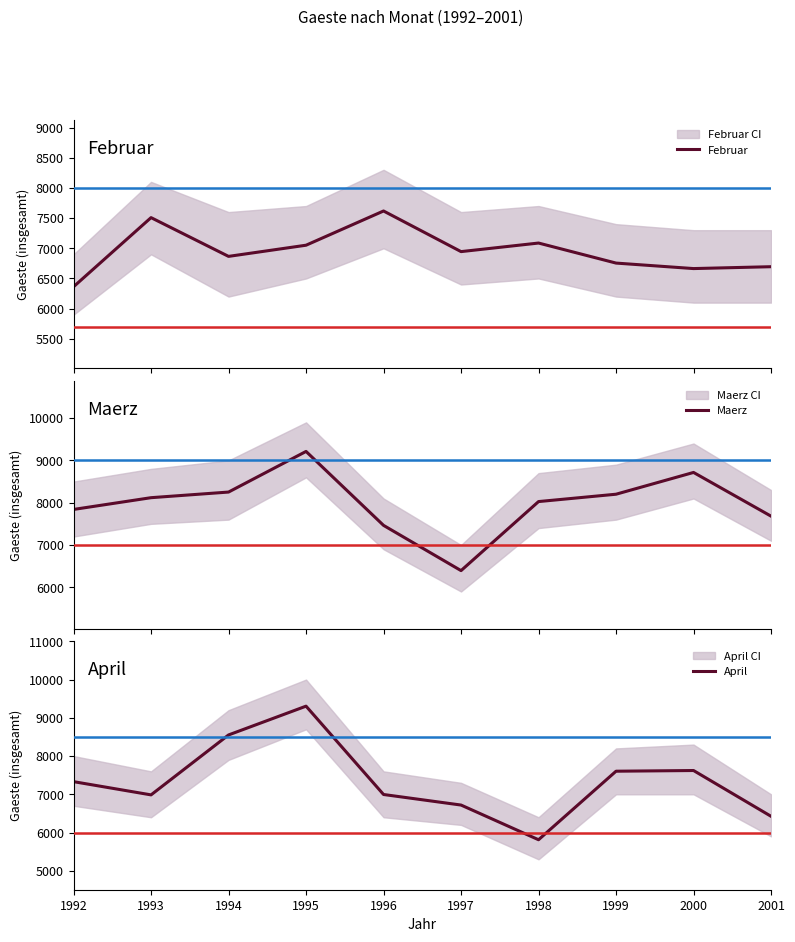

At which category is the sum across all series the highest?

1995